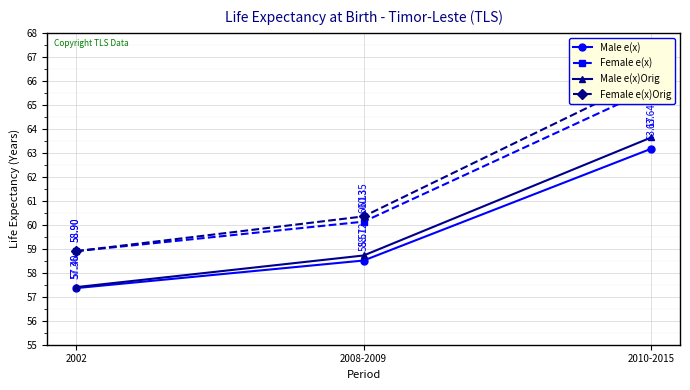

Count the number of data series in this chart.

4